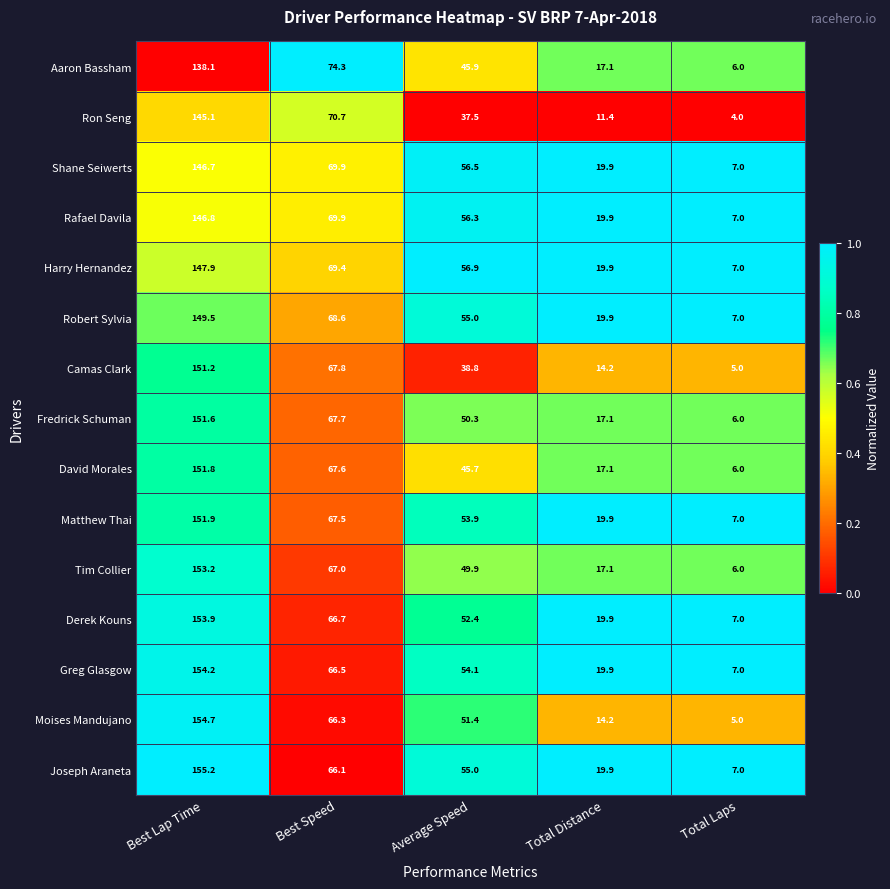

List the series in order of their peak value, lowest first.

Aaron Bassham, Ron Seng, Shane Seiwerts, Rafael Davila, Harry Hernandez, Robert Sylvia, Camas Clark, Fredrick Schuman, David Morales, Matthew Thai, Tim Collier, Derek Kouns, Greg Glasgow, Moises Mandujano, Joseph Araneta